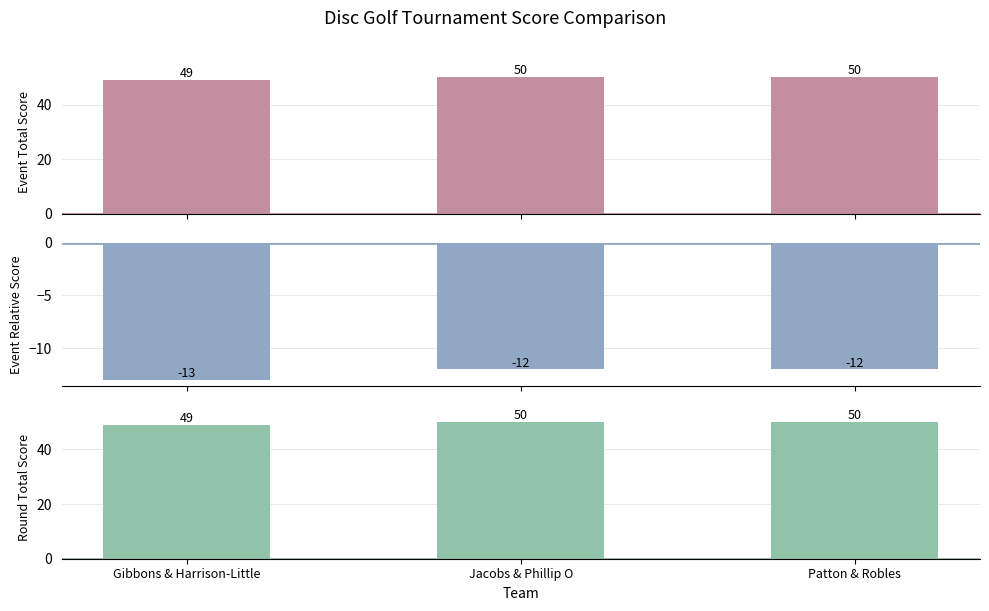

How many bars are there in total?

9